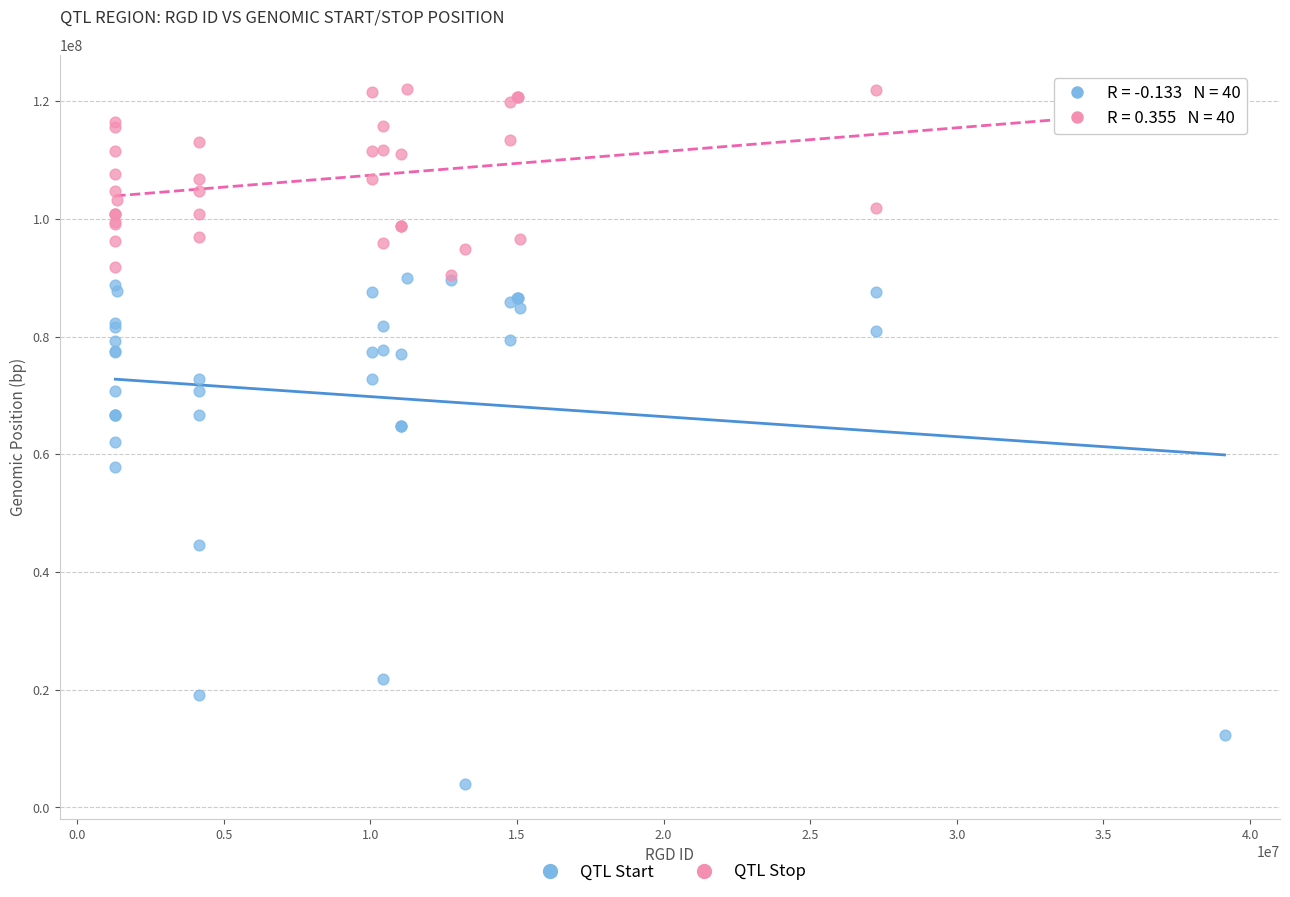

In the QTL Start series, what Y value is closest to 46909625?

44630038